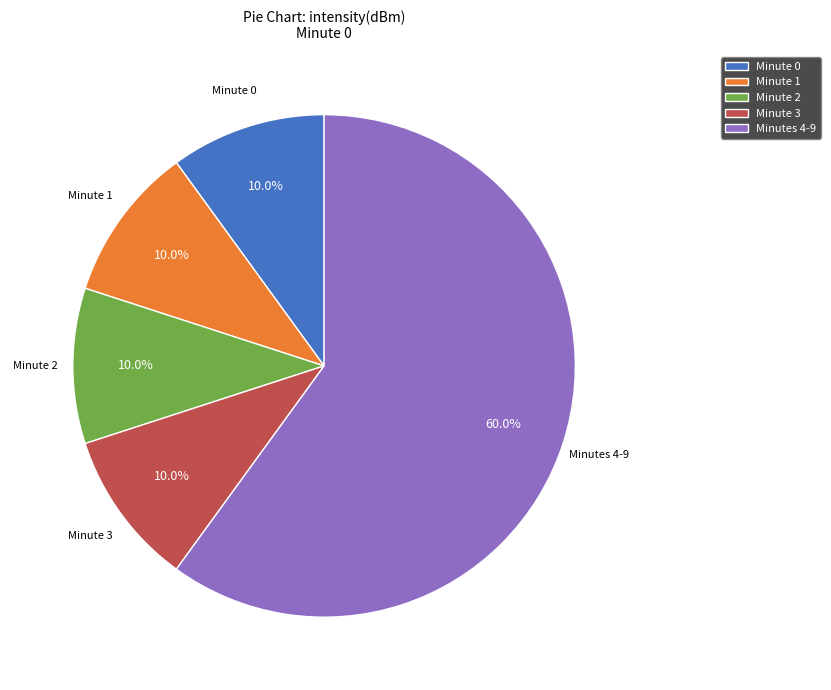

Which category has the biggest portion of the pie?

Minutes 4-9